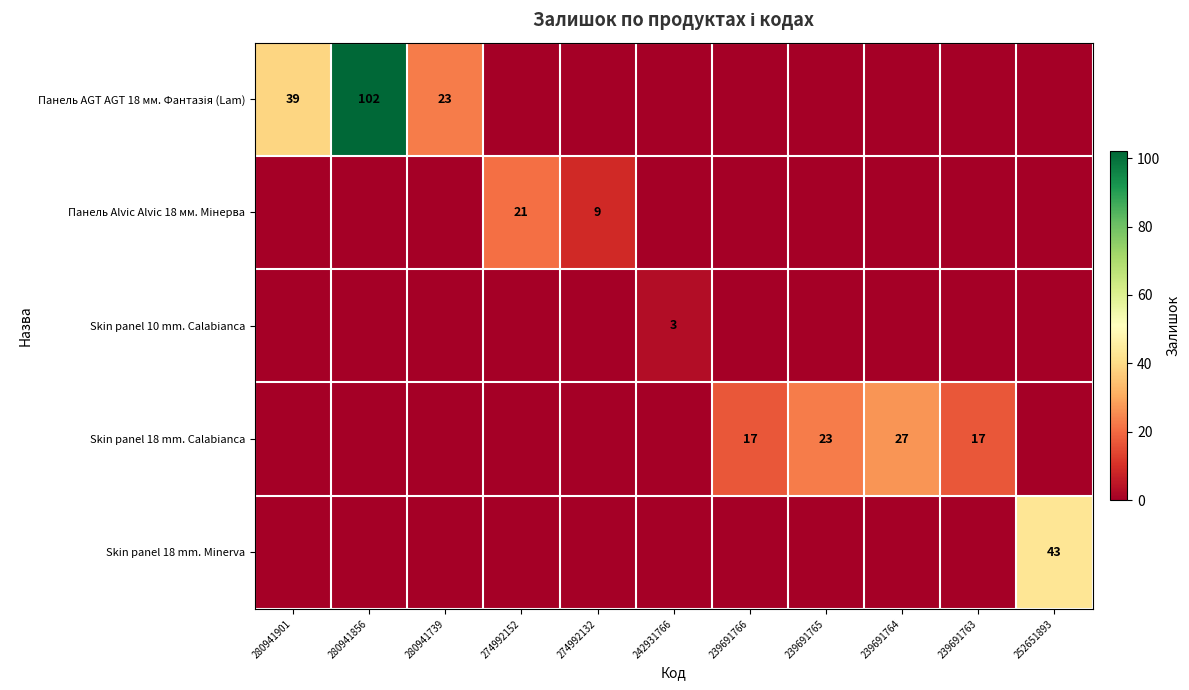

What is the highest value of the Skin panel 18 mm. Calabianca series?

27